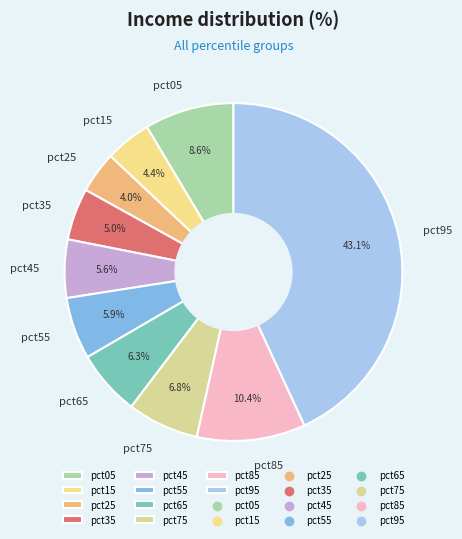

Is there a majority slice in this chart?

No